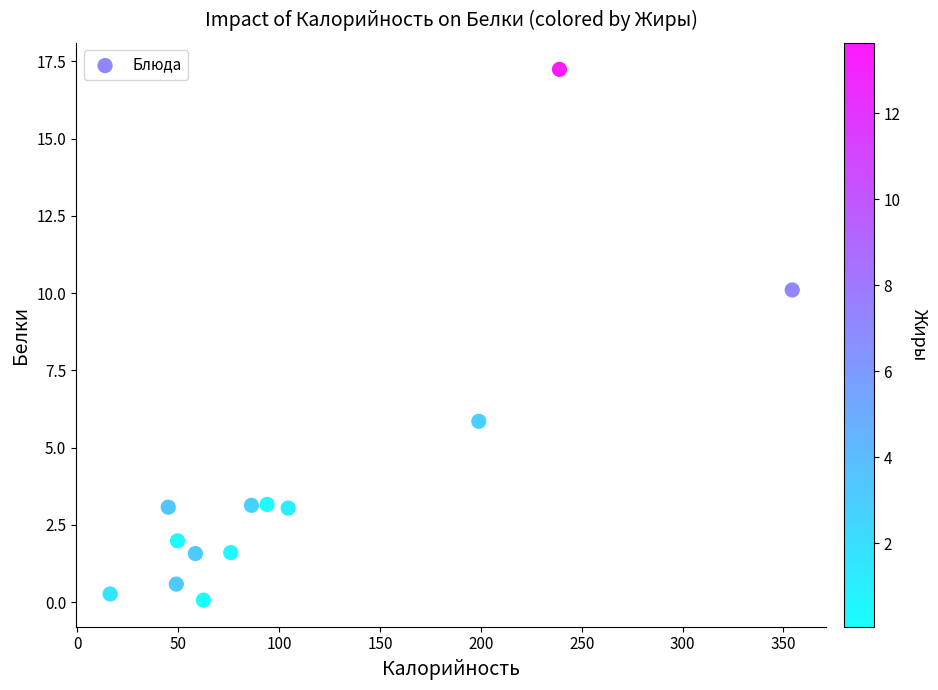

What is the range of Y values (max minus min)?

17.2